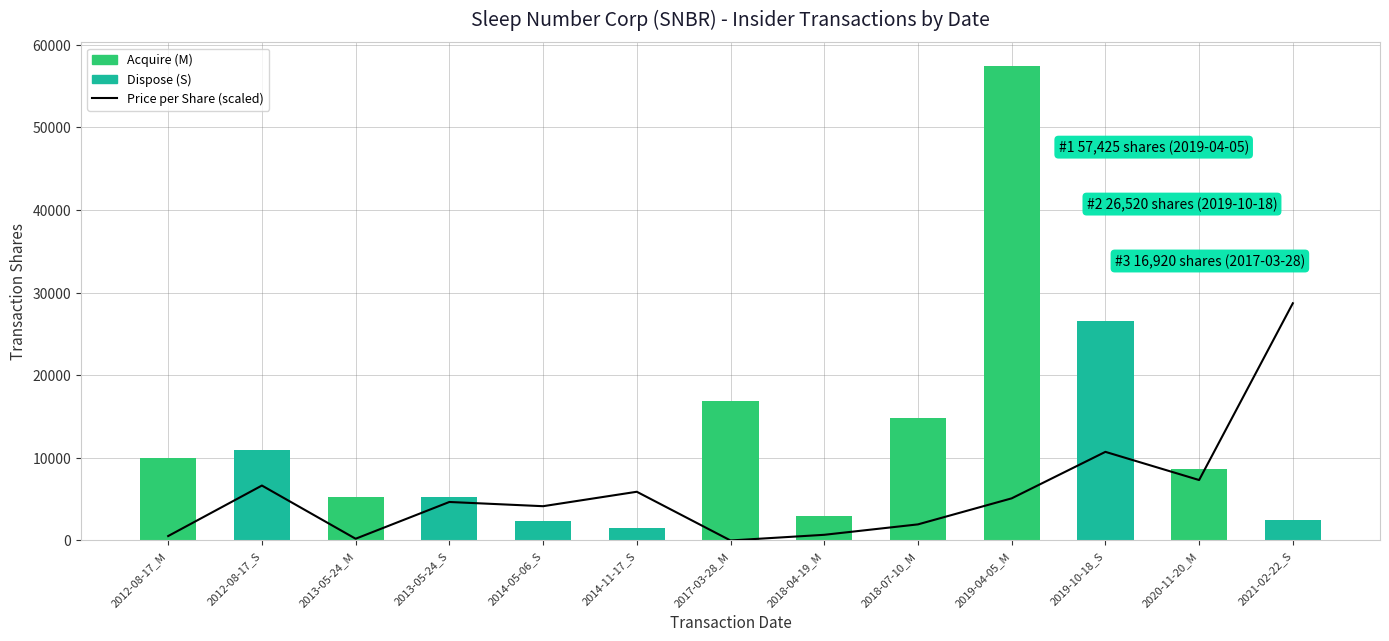

What is the label of the 7th bar from the left?

2017-03-28_M